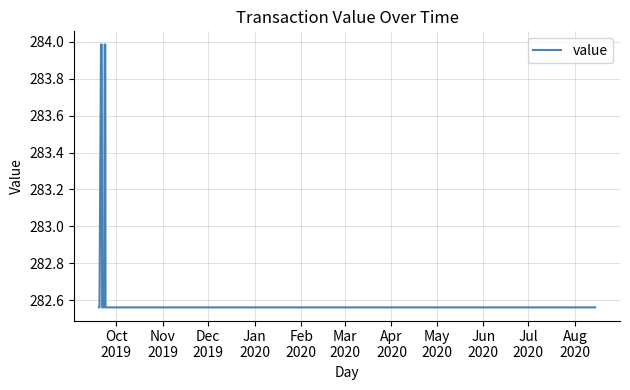

What is the difference between the maximum and minimum values?

1.4